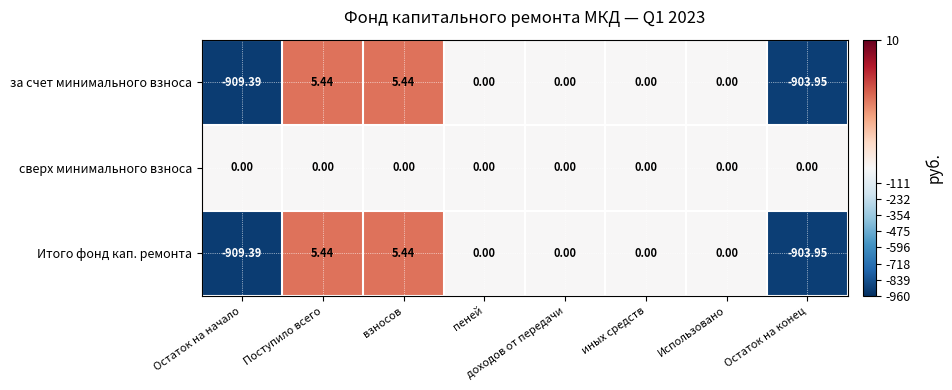

Where does the за счет минимального взноса series first go above 0?

Поступило всего